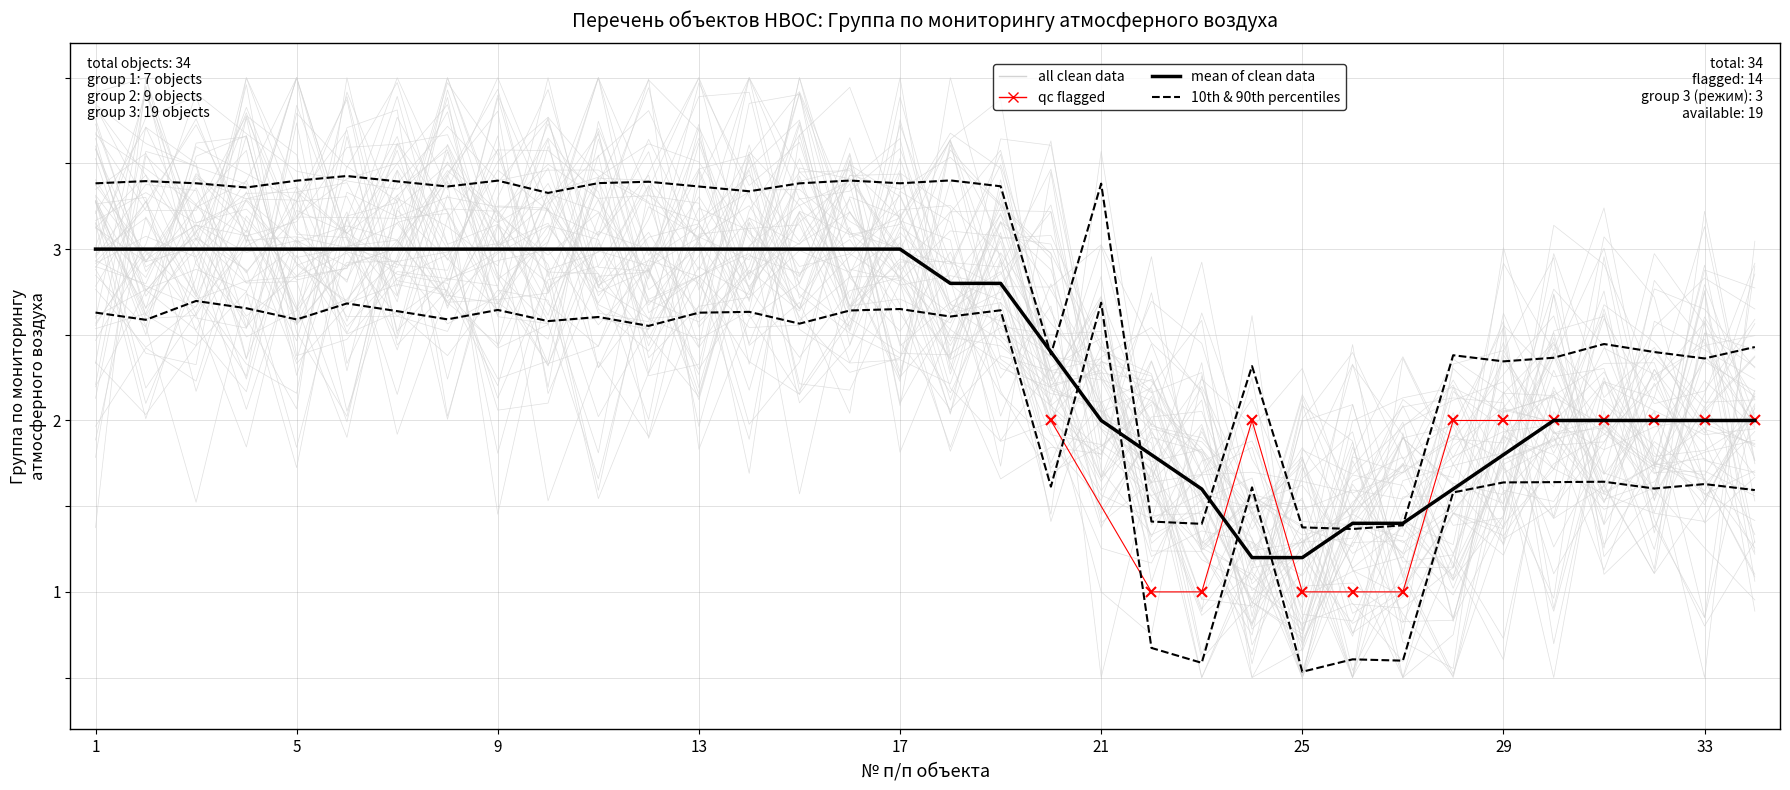

Where does the data first go above 3?

1